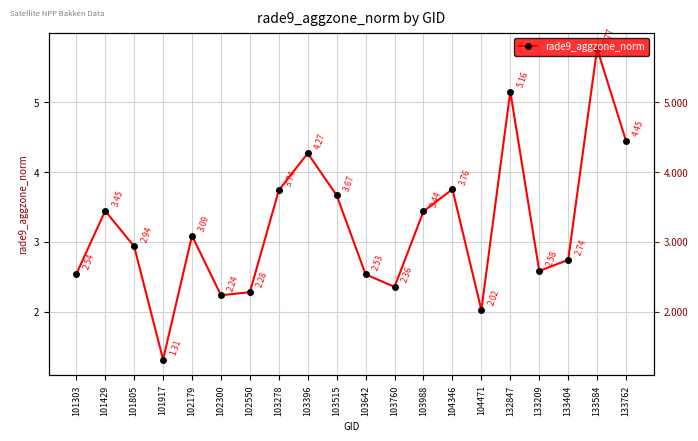

Count the number of values greater than 3.

10